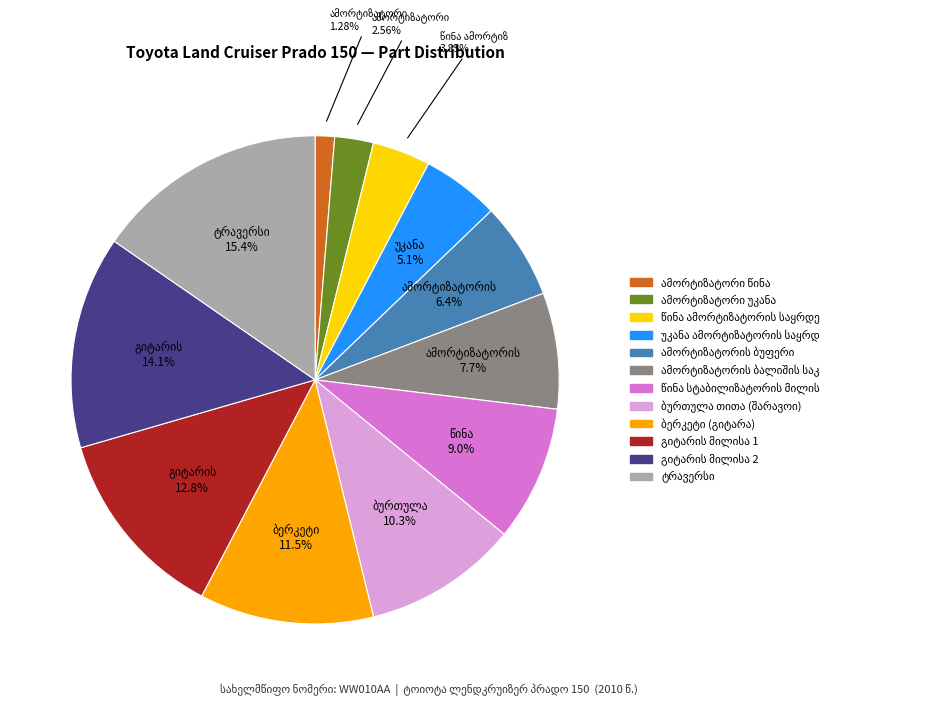

Does any single category account for the majority?

No